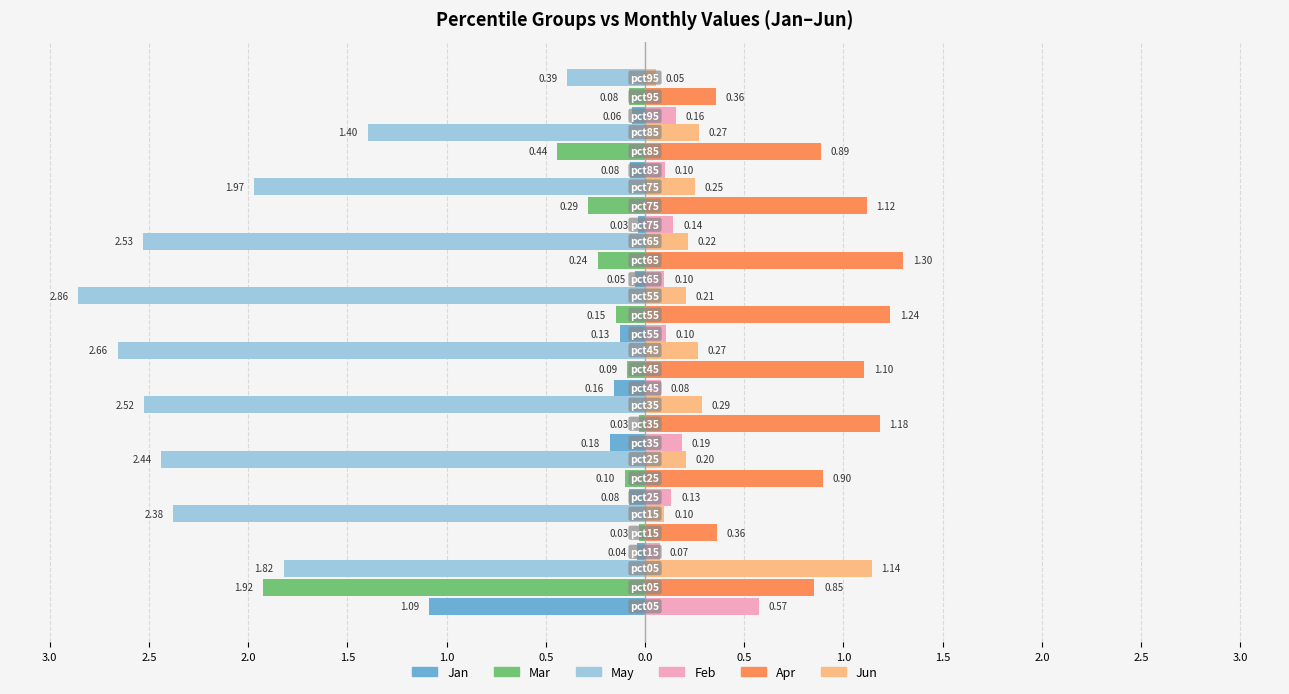

What are all the series names shown in the legend?

Jan, Mar, May, Feb, Apr, Jun